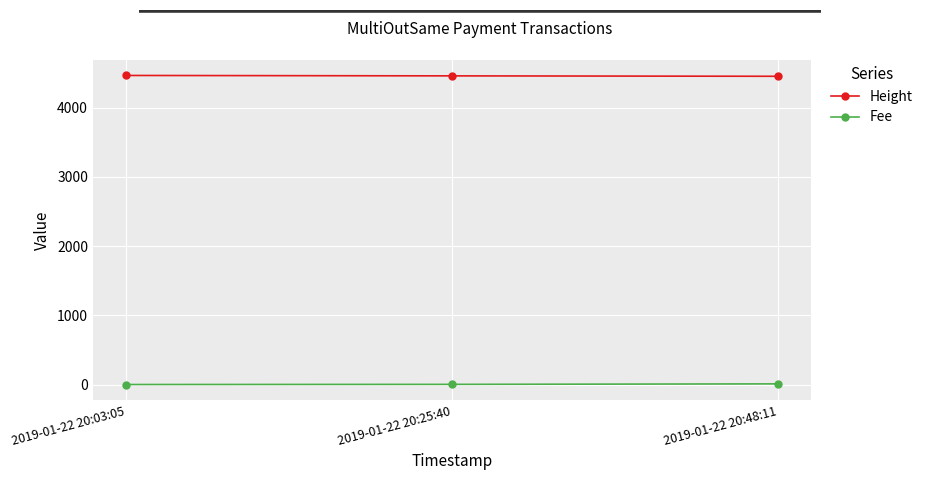

What is the difference between the highest and lowest values at 2019-01-22 20:03:05?

4462.9